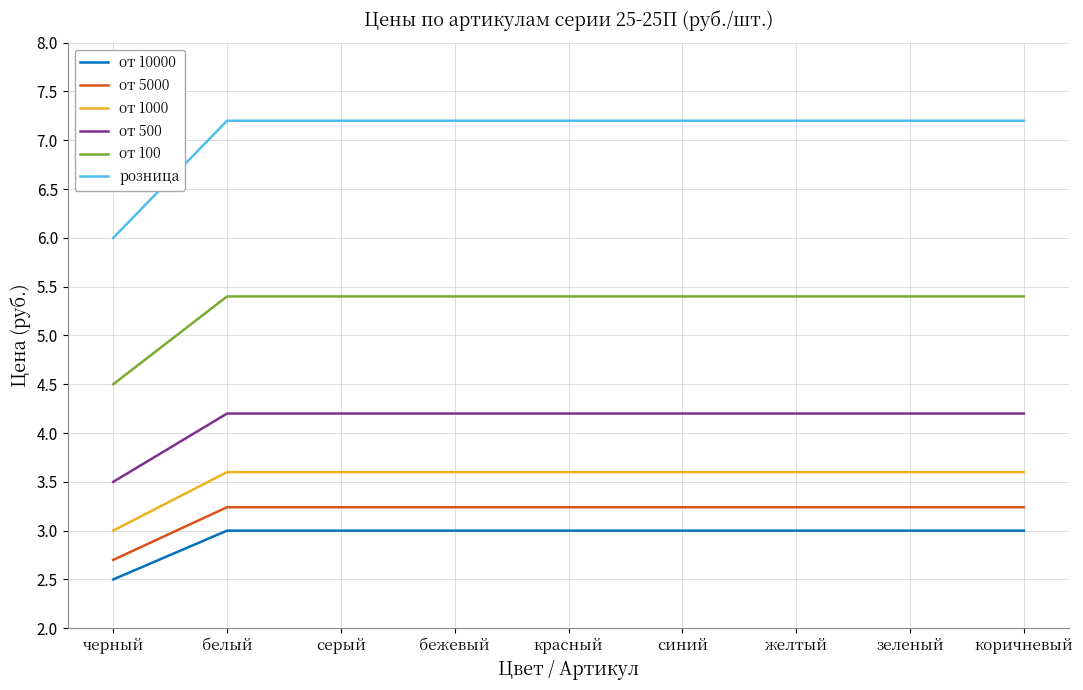

What is the sum of all от 5000 values?

28.6